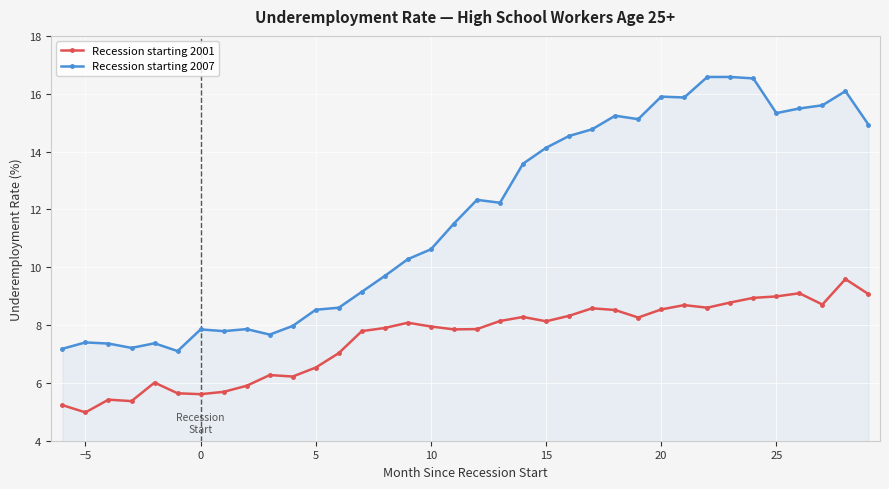

What is the value of the Recession starting 2007 point at the 8th from the left?

7.8